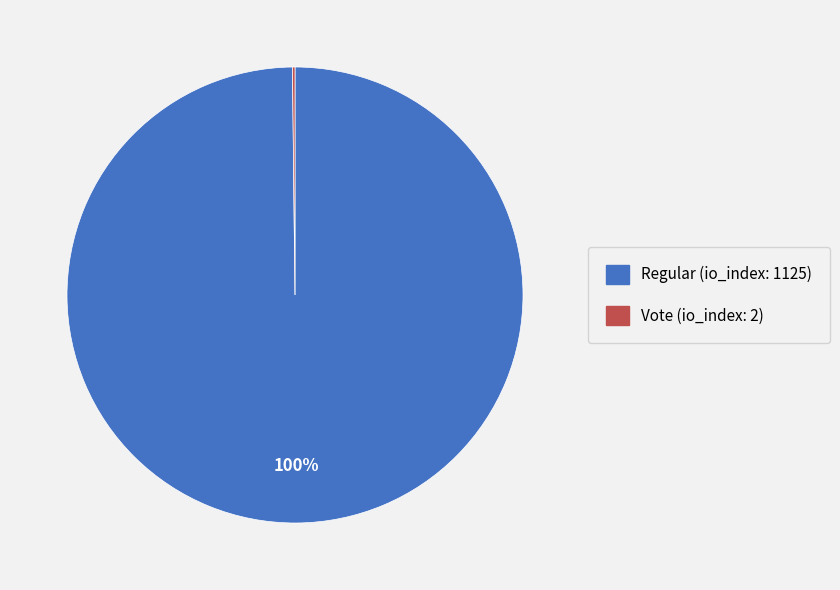

Is it true that Regular (io_index: 1125) is 87% of the pie?

False